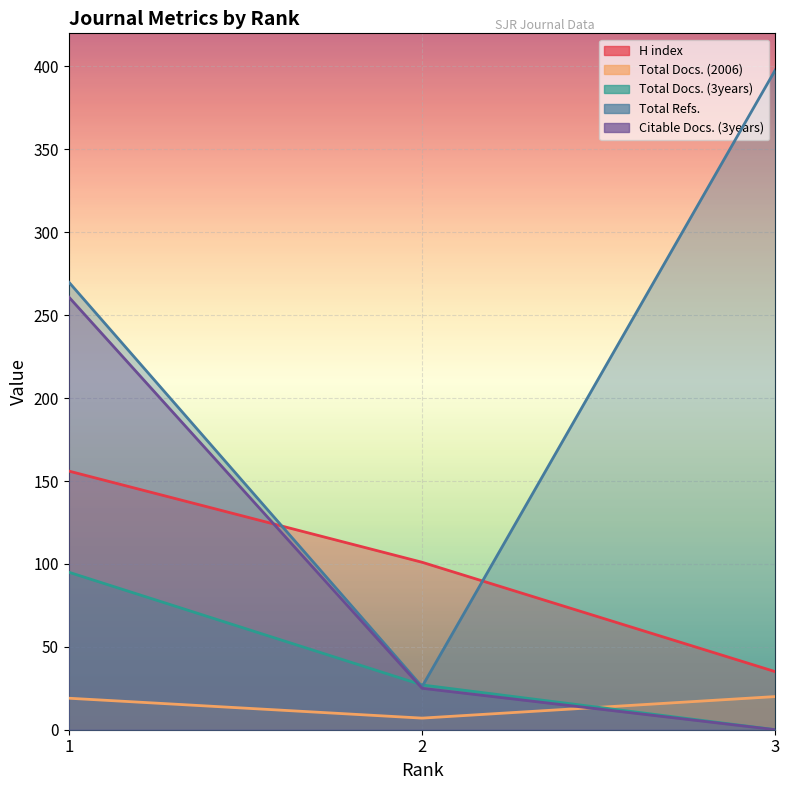

Is the value of Total Docs. (3years) at 1 greater than the value of H index at 1?

No